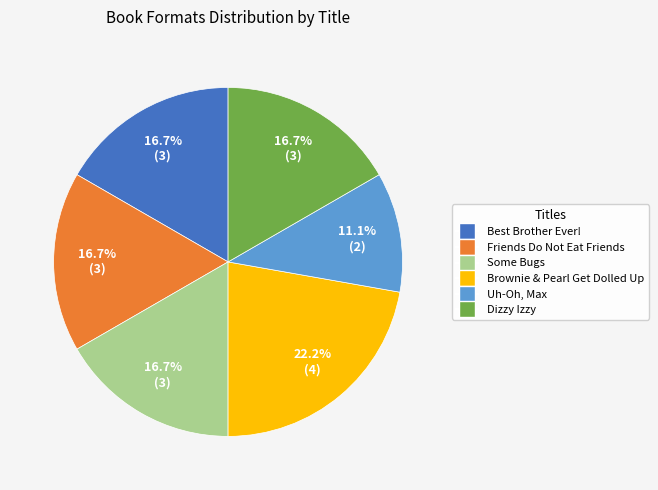

To the nearest percent, what is the average slice percentage?

17%